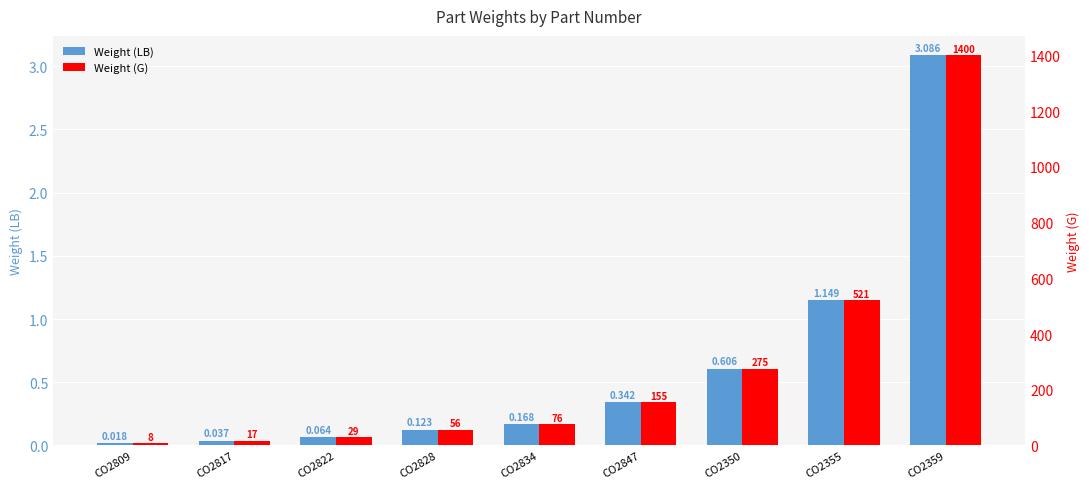

How many bars are there in total?

18